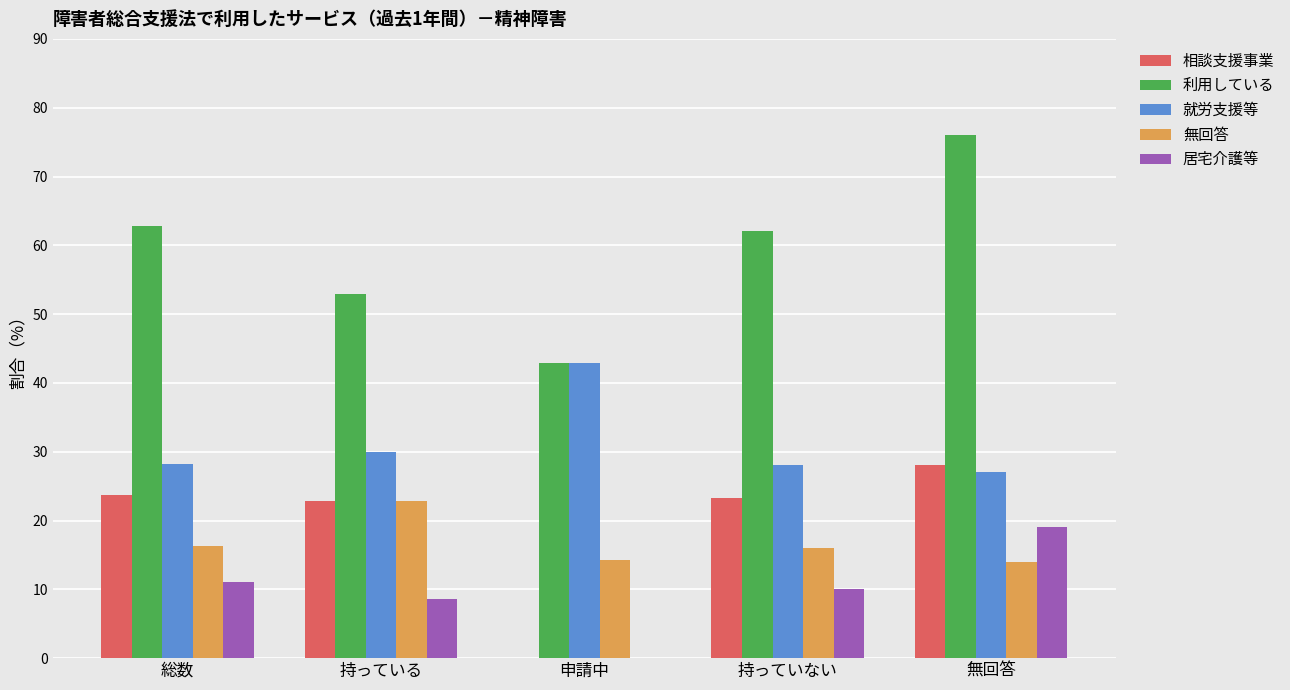

What is the difference between the 居宅介護等 values at 総数 and 申請中?

11.0